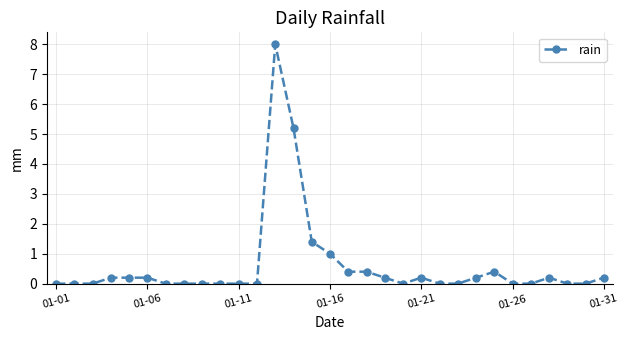

True or false: the data has more than 0 interior local peaks.

True